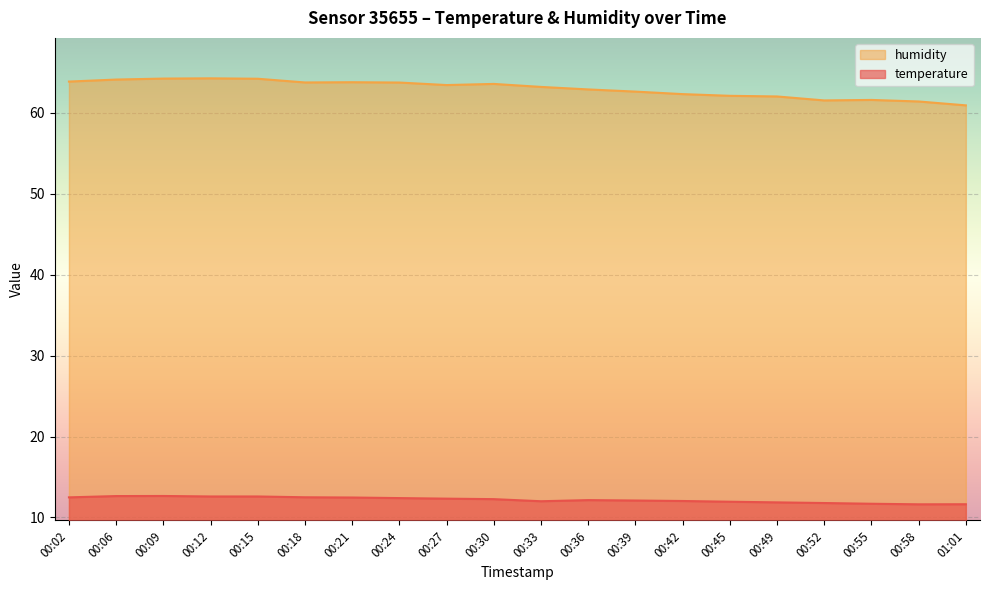

Which label corresponds to the largest value in the chart?

00:12